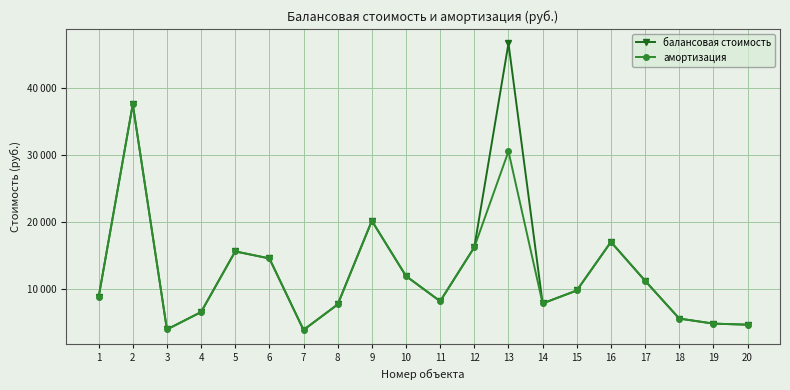

What is the smallest value displayed?

3919.0